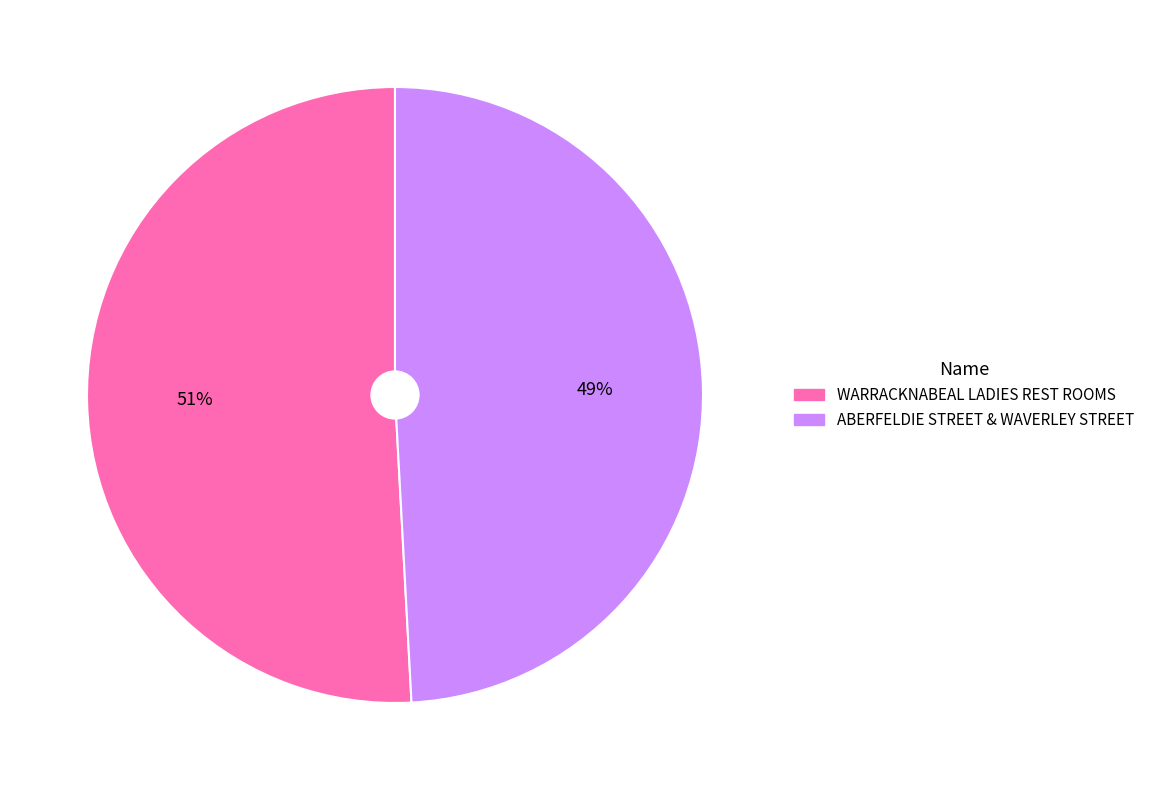

Is there any slice that represents more than half of the pie?

Yes